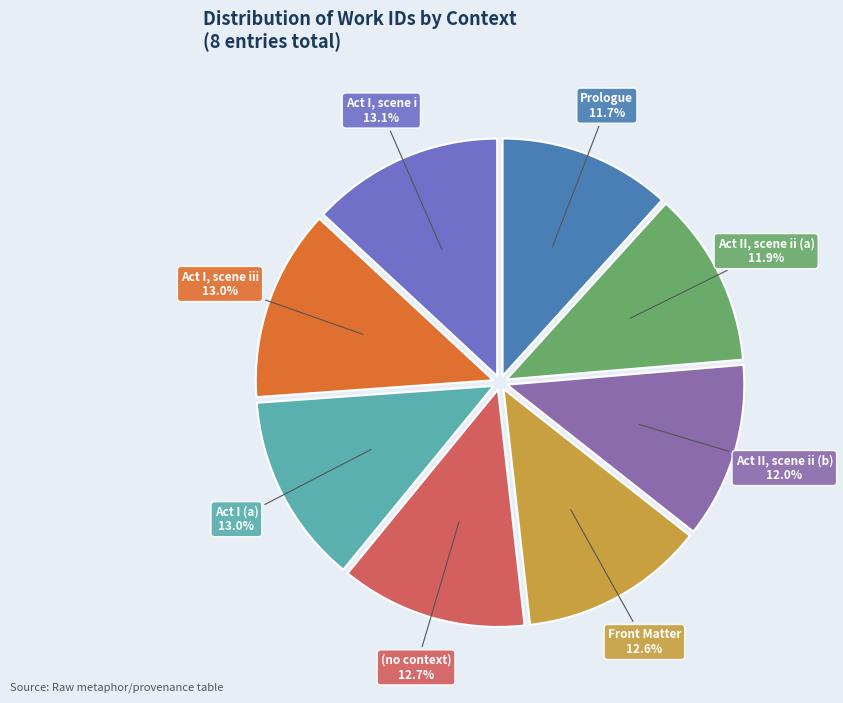

Is the sum of Act I, scene iii and (no context) greater than half?

No